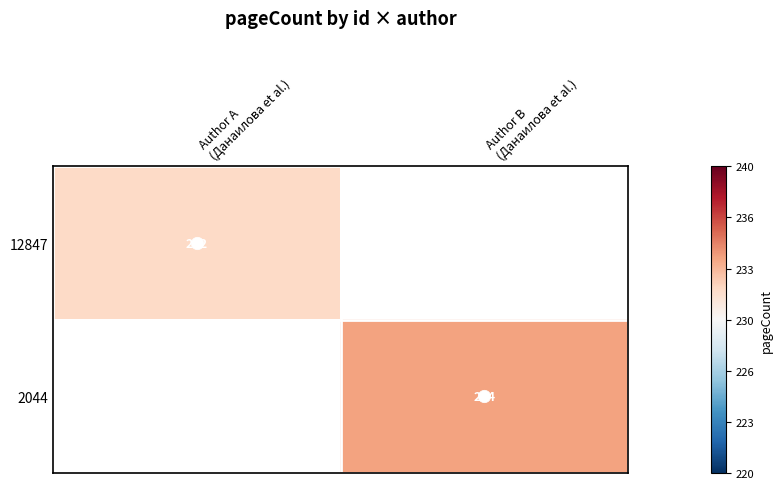

Count the number of data series in this chart.

2